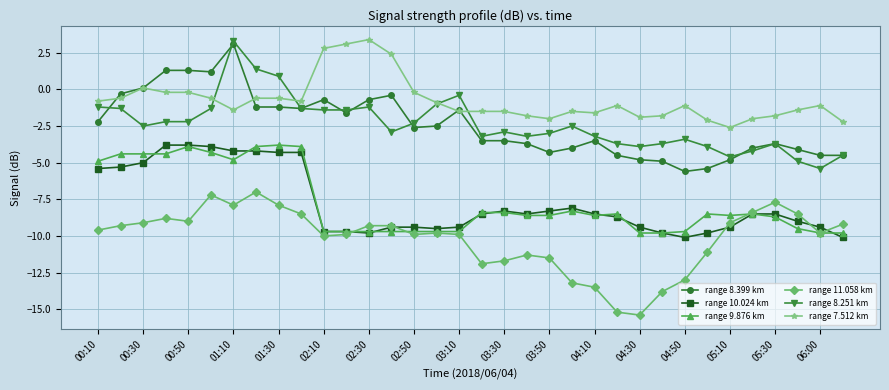

True or false: range 8.399 km has more than 0 points higher than both neighbors.

True